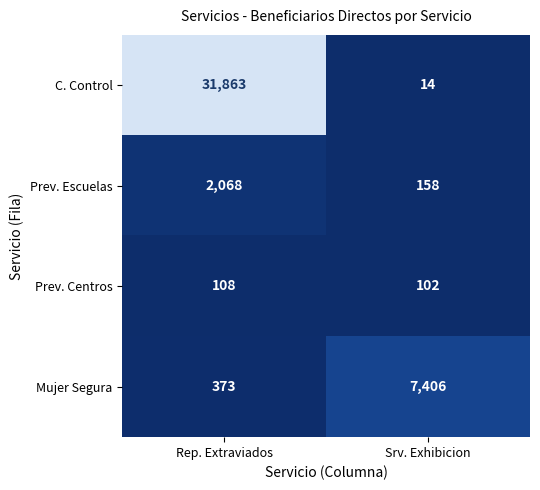

How many data points in Prev. Escuelas are less than 2068?

1